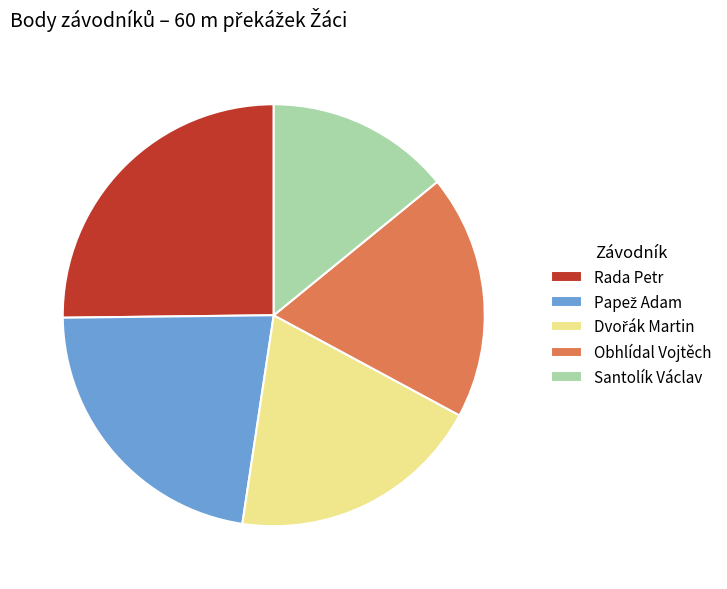

Is there a majority slice in this chart?

No